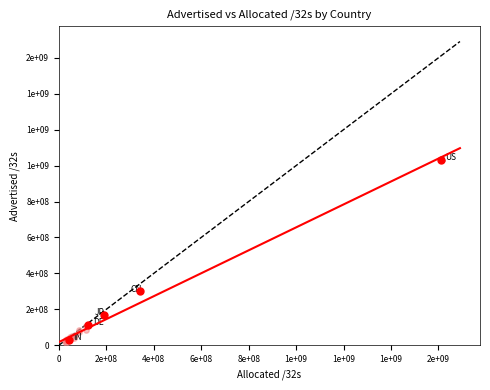

Approximately how many times larger is the value at US compared to ZA?

41.2